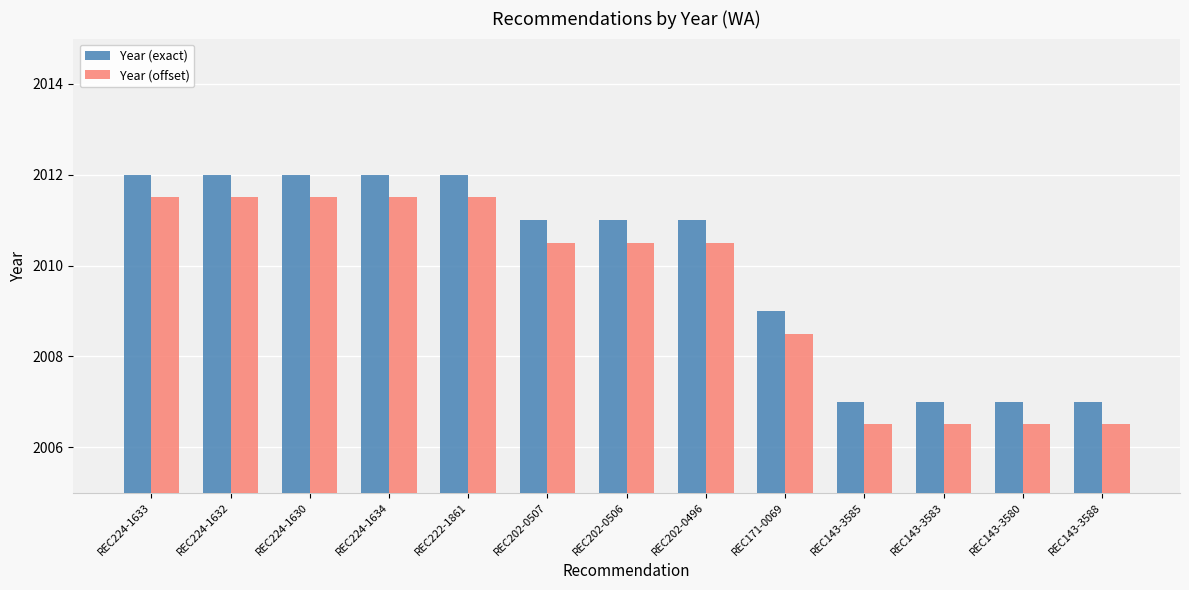

What is the difference between the highest and lowest values at REC202-0496?

0.5